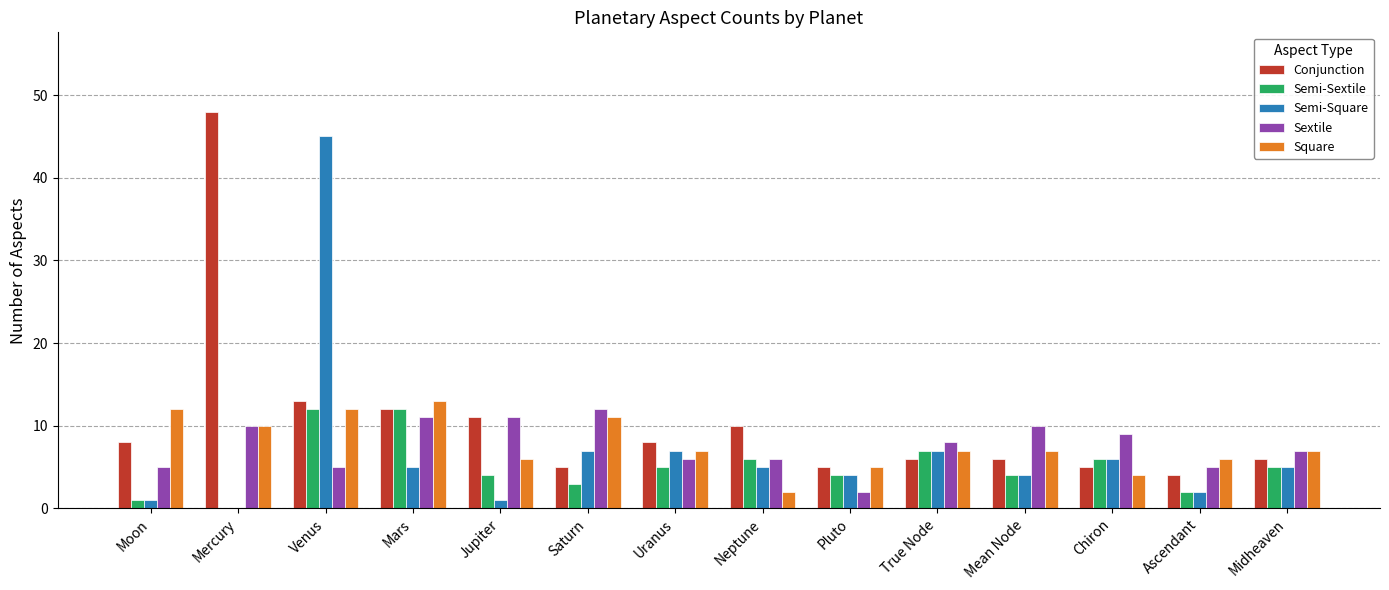

Reading left to right, list all the values displayed in this chart.

Conjunction: Moon=8	Mercury=48	Venus=13	Mars=12	Jupiter=11	Saturn=5	Uranus=8	Neptune=10	Pluto=5	True Node=6	Mean Node=6	Chiron=5	Ascendant=4	Midheaven=6
Semi-Sextile: Moon=1	Mercury=0	Venus=12	Mars=12	Jupiter=4	Saturn=3	Uranus=5	Neptune=6	Pluto=4	True Node=7	Mean Node=4	Chiron=6	Ascendant=2	Midheaven=5
Semi-Square: Moon=1	Mercury=0	Venus=45	Mars=5	Jupiter=1	Saturn=7	Uranus=7	Neptune=5	Pluto=4	True Node=7	Mean Node=4	Chiron=6	Ascendant=2	Midheaven=5
Sextile: Moon=5	Mercury=10	Venus=5	Mars=11	Jupiter=11	Saturn=12	Uranus=6	Neptune=6	Pluto=2	True Node=8	Mean Node=10	Chiron=9	Ascendant=5	Midheaven=7
Square: Moon=12	Mercury=10	Venus=12	Mars=13	Jupiter=6	Saturn=11	Uranus=7	Neptune=2	Pluto=5	True Node=7	Mean Node=7	Chiron=4	Ascendant=6	Midheaven=7